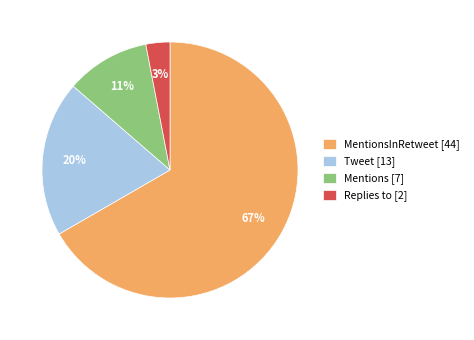

To the nearest percent, what is the combined percentage of Mentions [7] and Replies to [2]?

14%